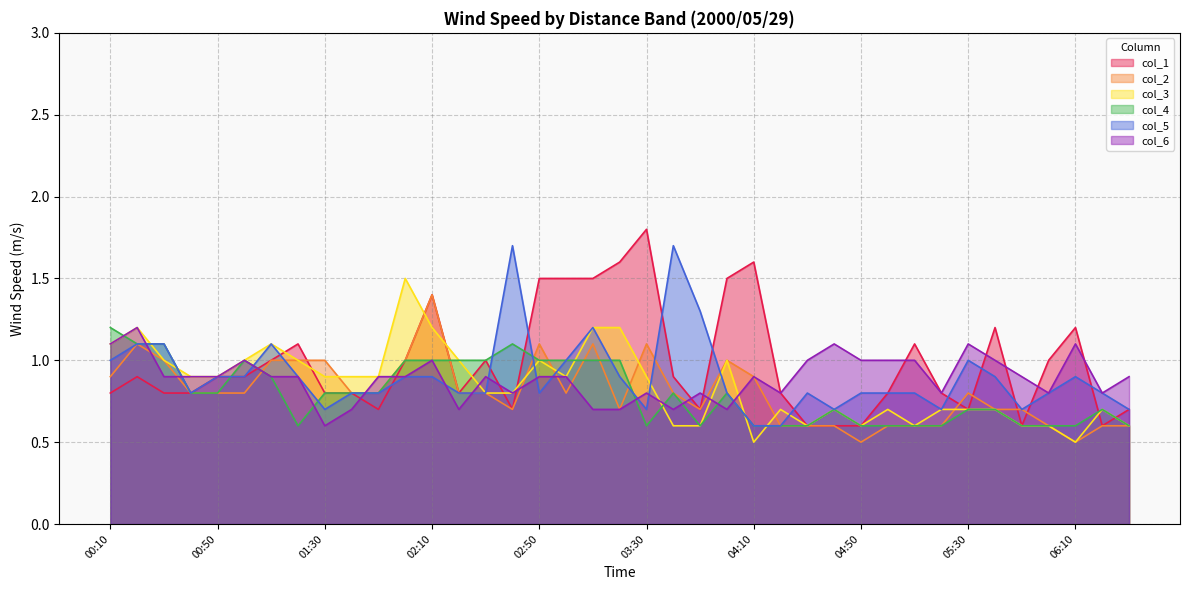

Rank the series by their maximum value, from highest to lowest.

col_1, col_5, col_3, col_2, col_4, col_6